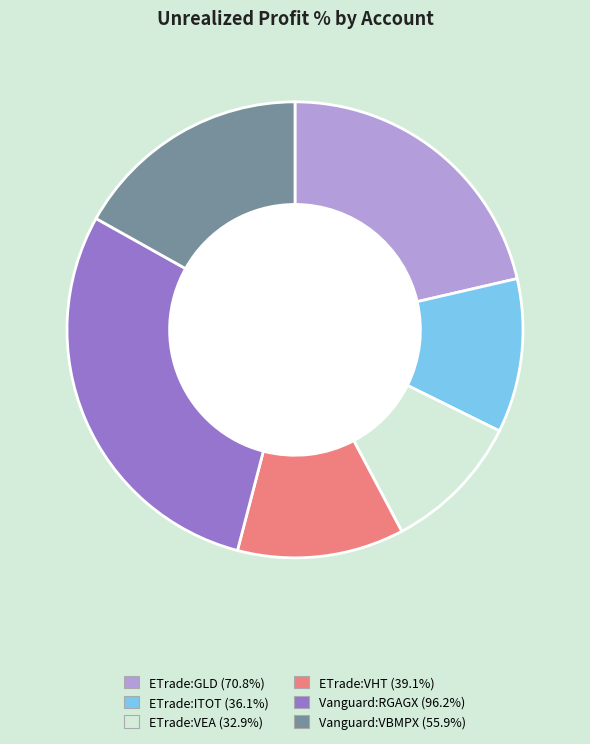

Is it true that Vanguard:RGAGX is 42% of the pie?

False